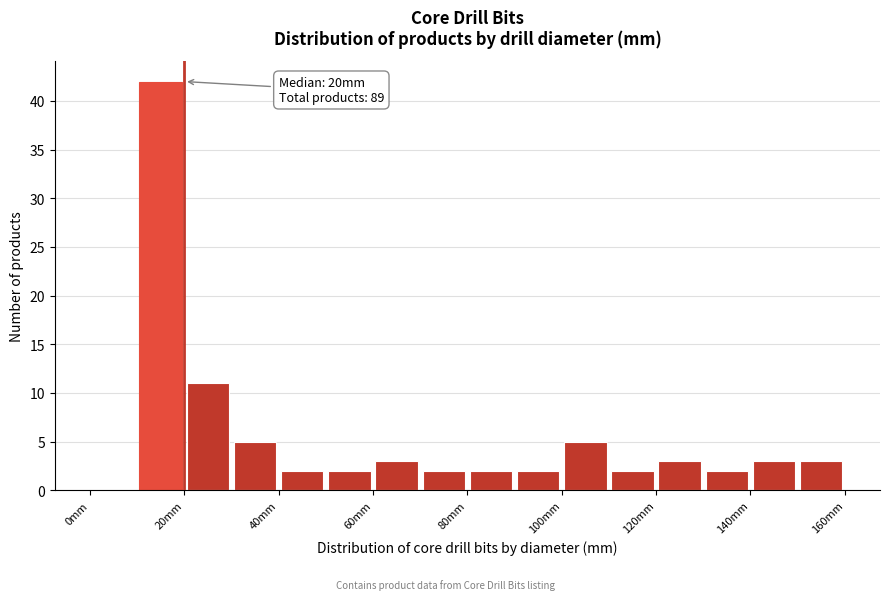

Which range on the x-axis has the tallest bar?

10 to 20